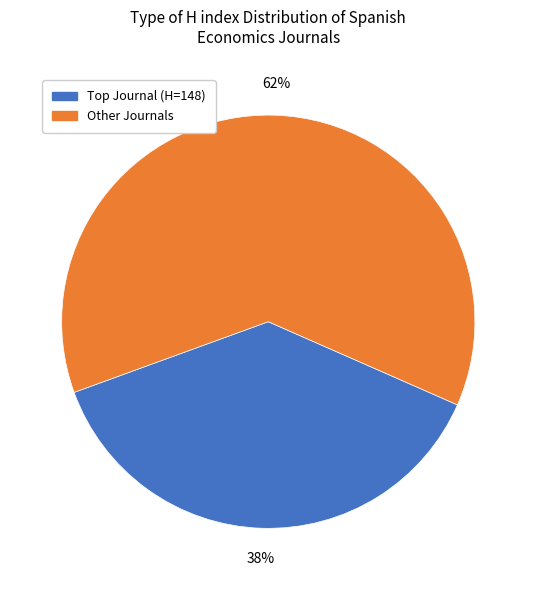

How many segments does this pie chart have?

2